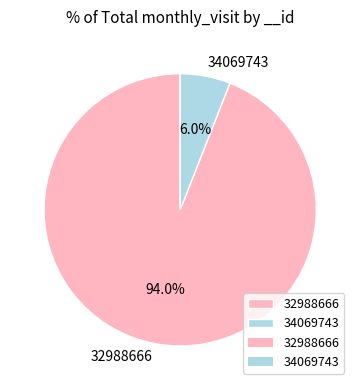

Does any single category account for the majority?

Yes